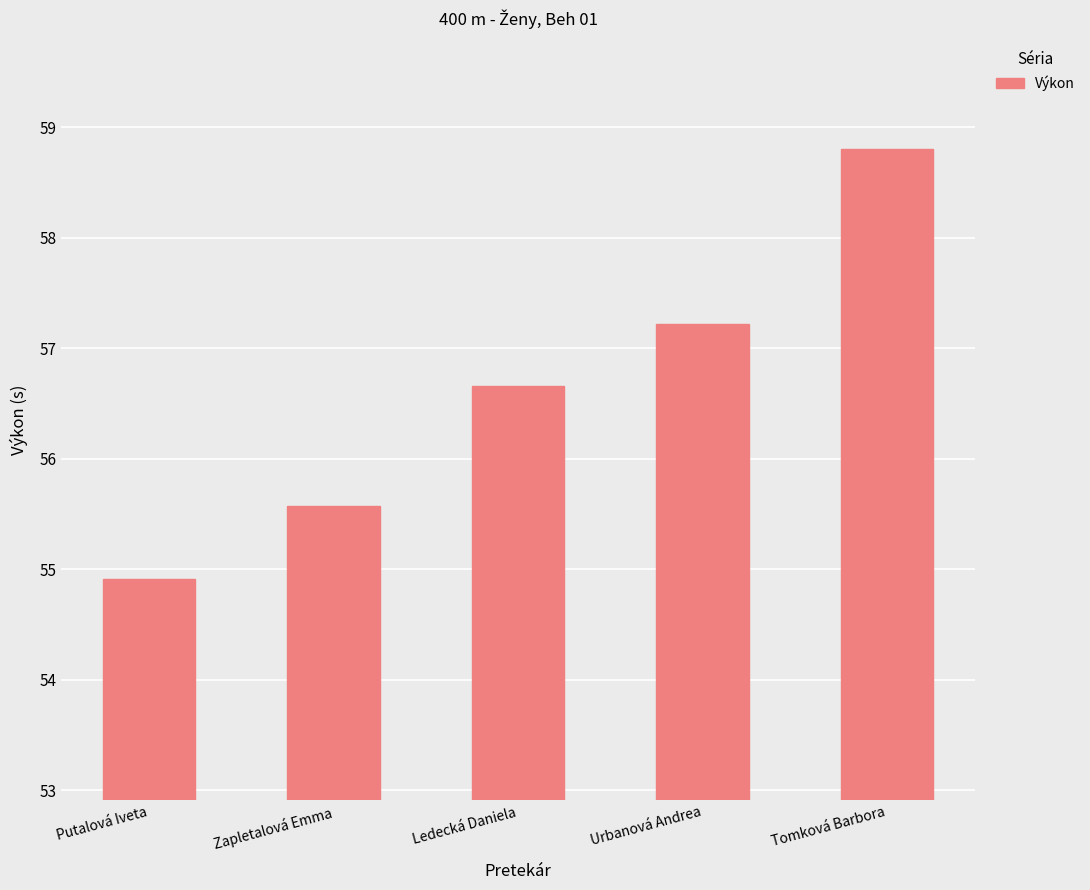

List the labels in order of value, smallest first.

Putalová Iveta, Zapletalová Emma, Ledecká Daniela, Urbanová Andrea, Tomková Barbora